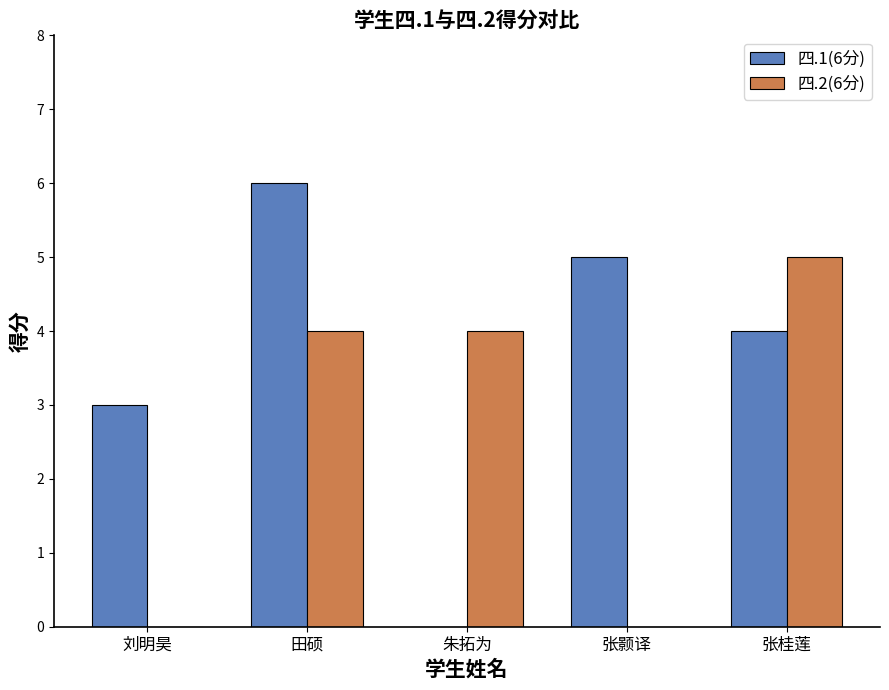

What is the maximum value shown in the chart?

6